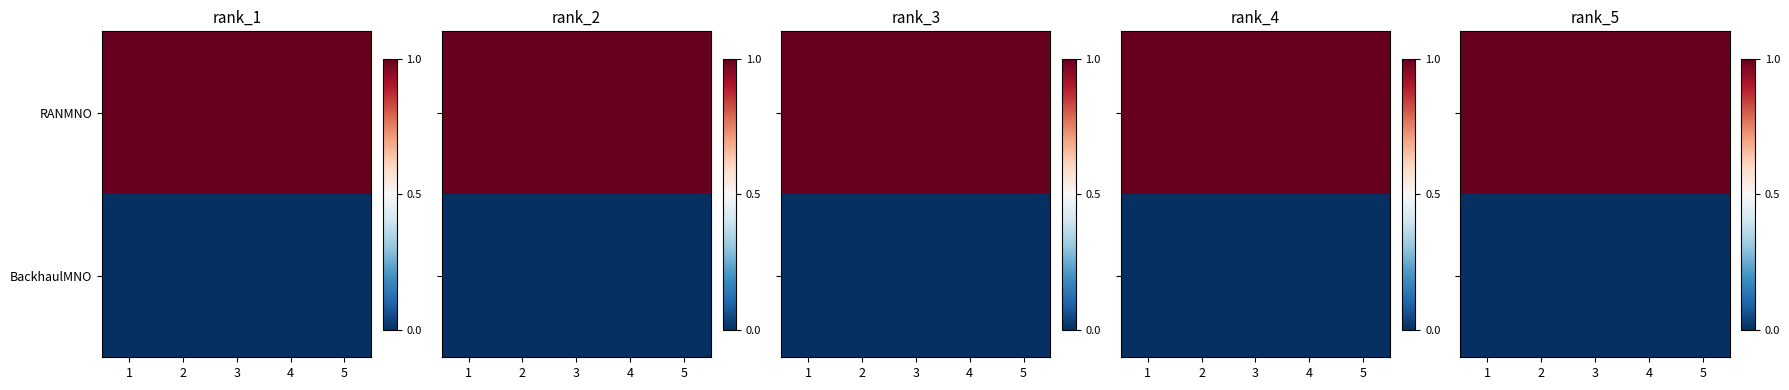

What is the highest value of the RANMNO series?

1